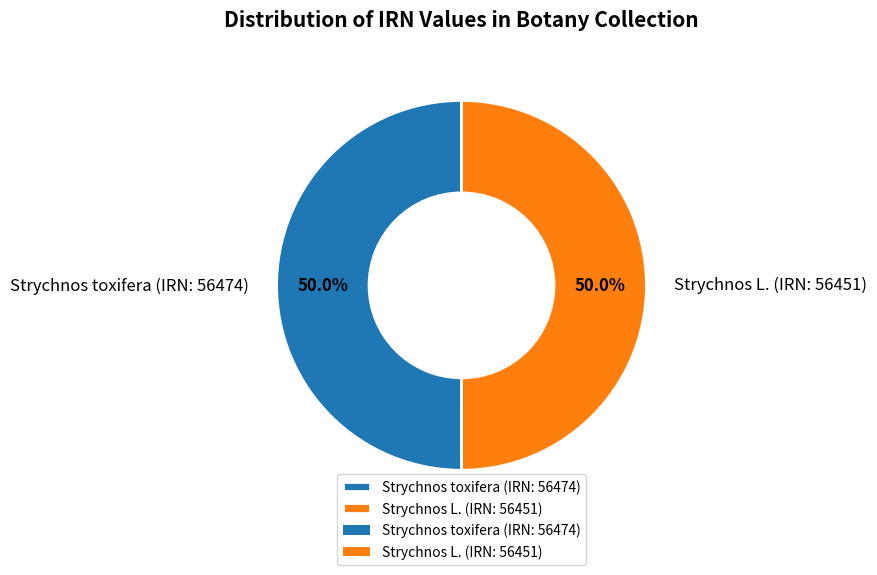

What is the total percentage of Strychnos toxifera (IRN: 56474) and Strychnos L. (IRN: 56451)?

100.0%